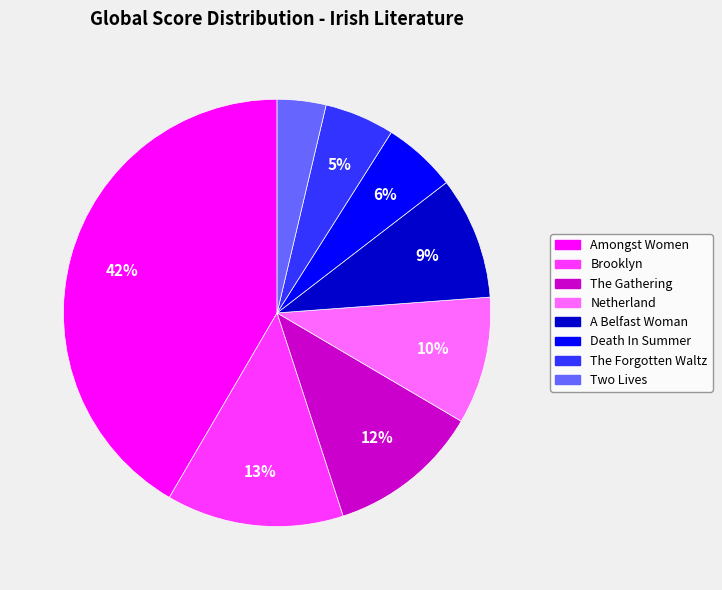

Combined, do Netherland and Brooklyn account for over 50%?

No